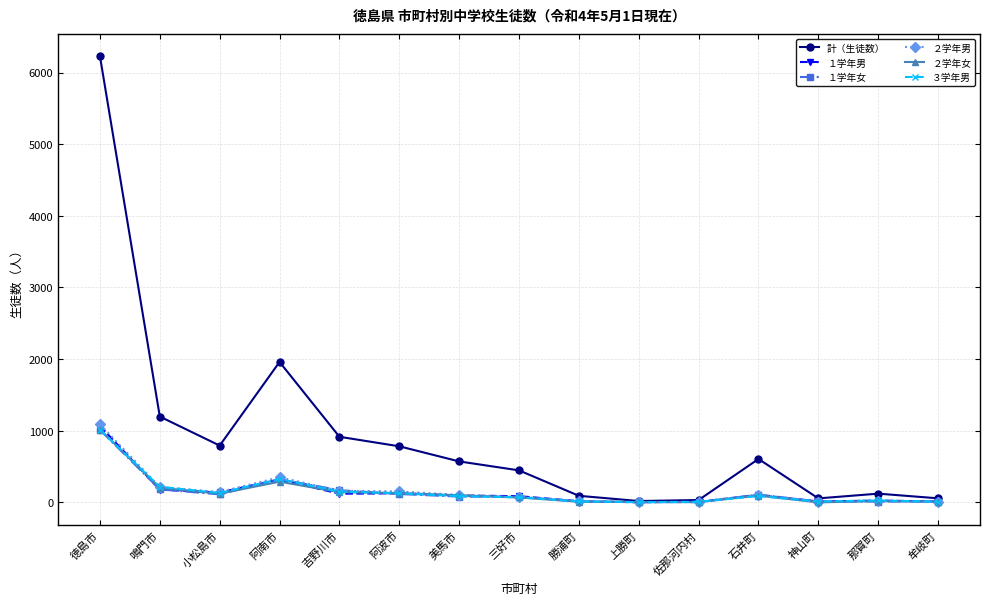

In １学年女, how many points are lower than both neighbors (excluding endpoints)?

2